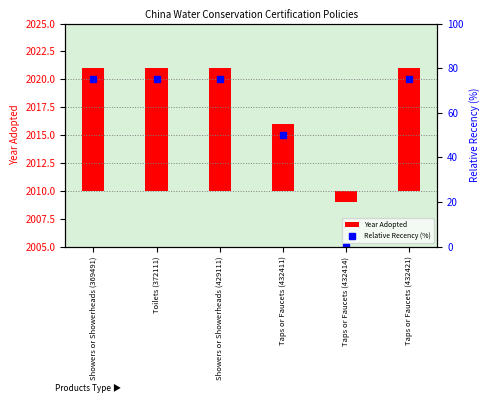

The value of Relative Recency (%) at Showers or Showerheads (369491) is 20. True or false?

False